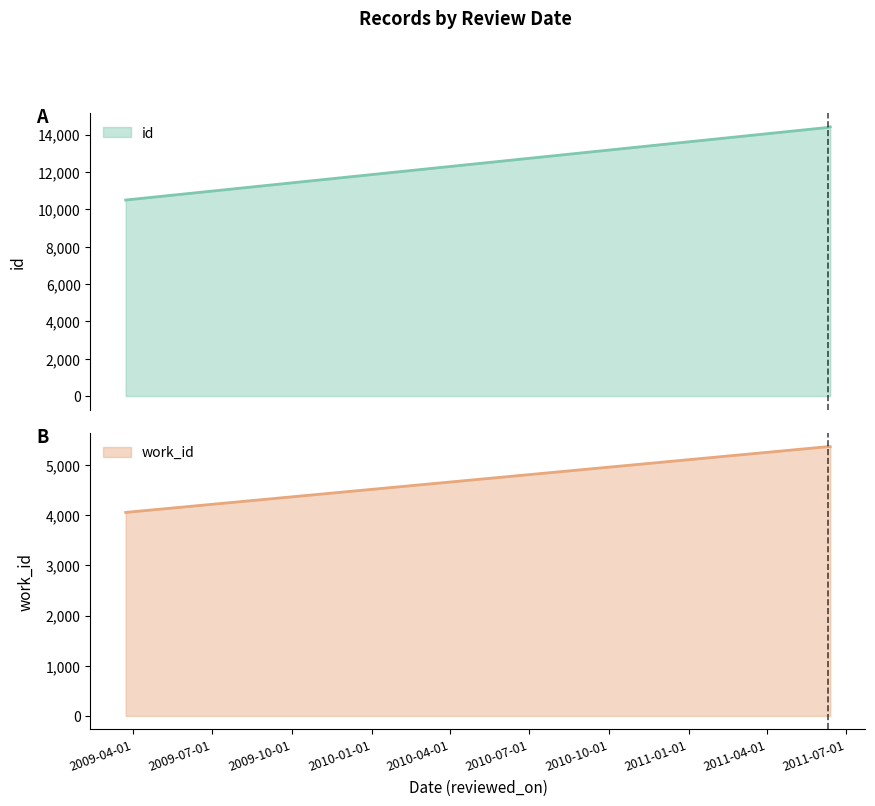

What is the minimum value for work_id?

4056